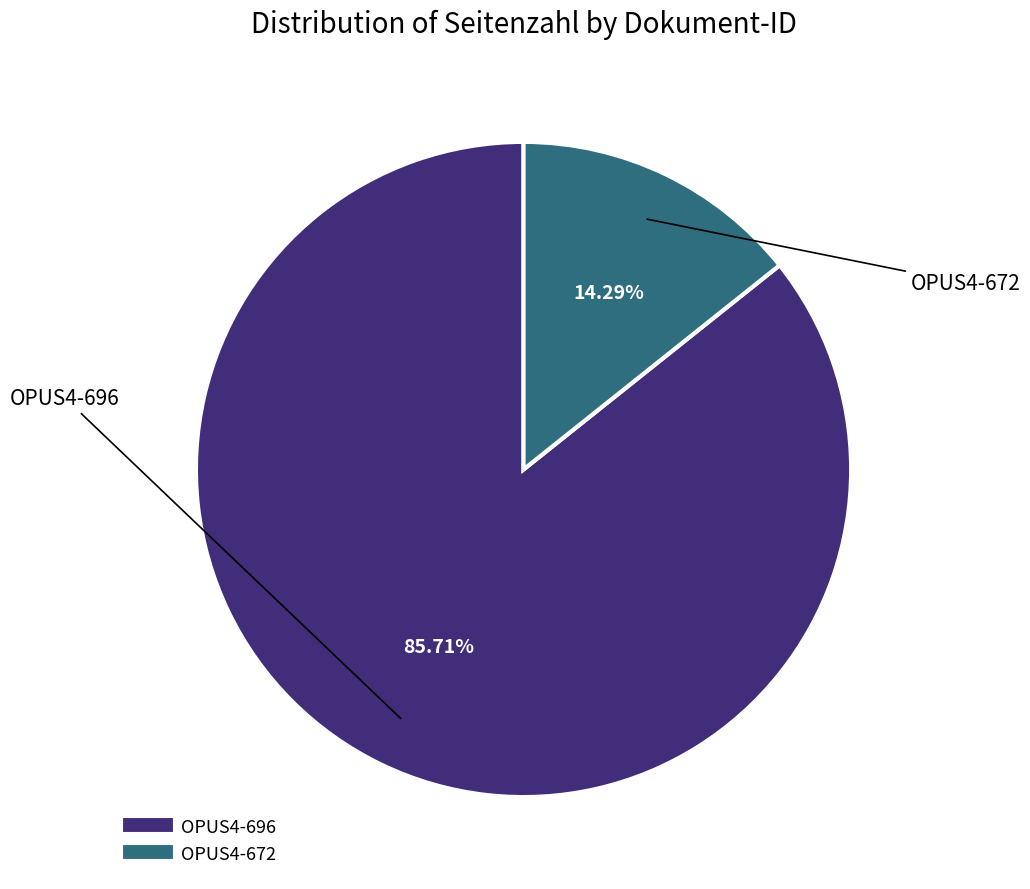

The OPUS4-696 slice represents 86% of the pie. True or false?

True